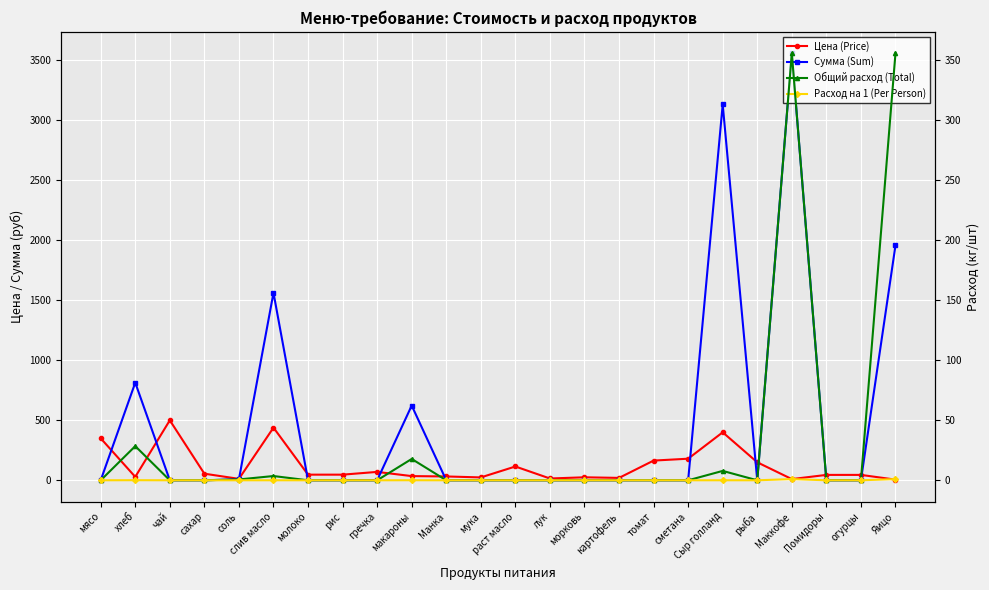

Rank the series by their maximum value, from lowest to highest.

Расход на 1 (Per Person), Общий расход (Total), Цена (Price), Сумма (Sum)